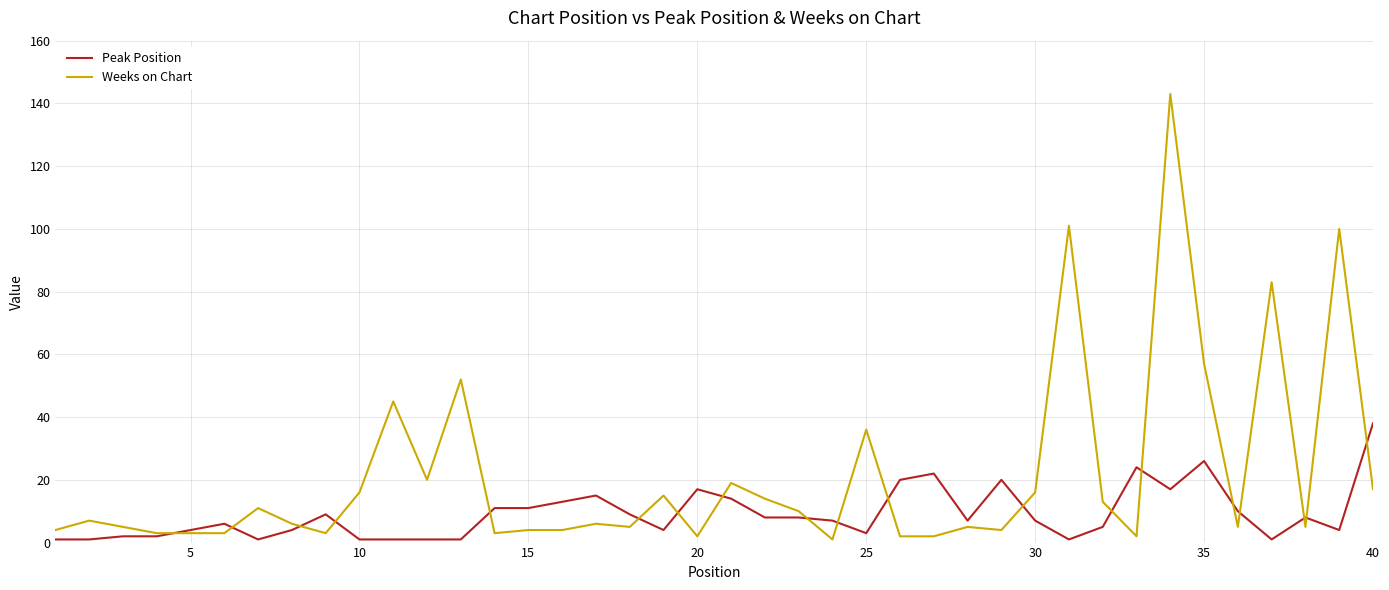

What is the maximum value shown in the chart?

143